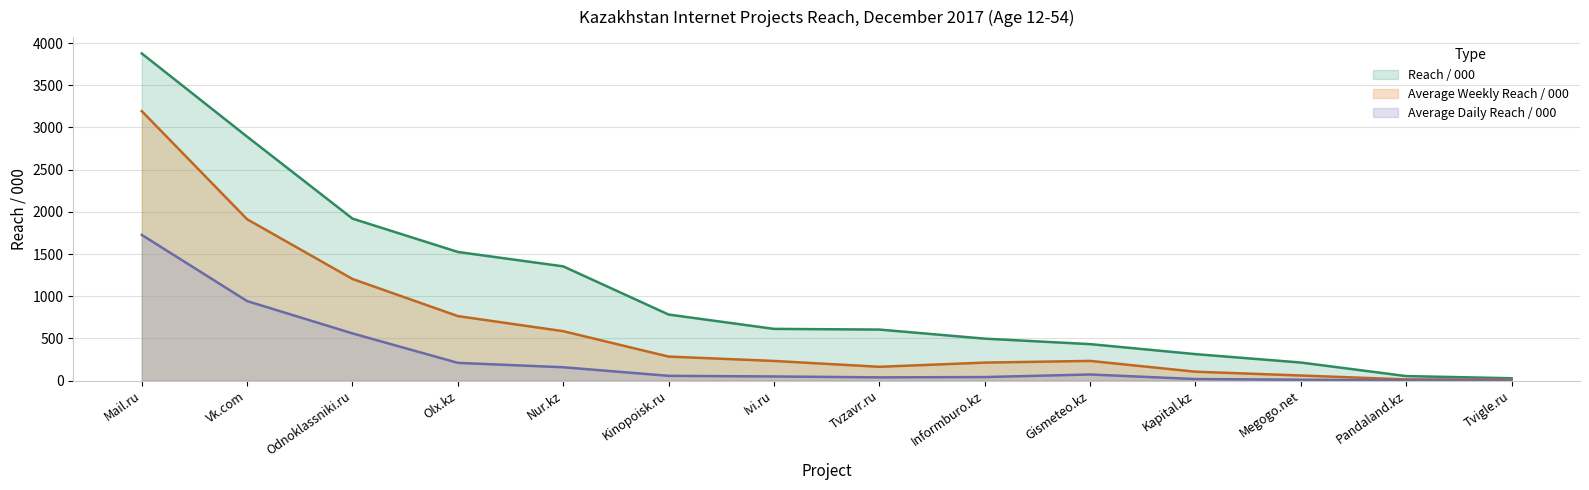

At how many categories does at least one series exceed 1394?

4